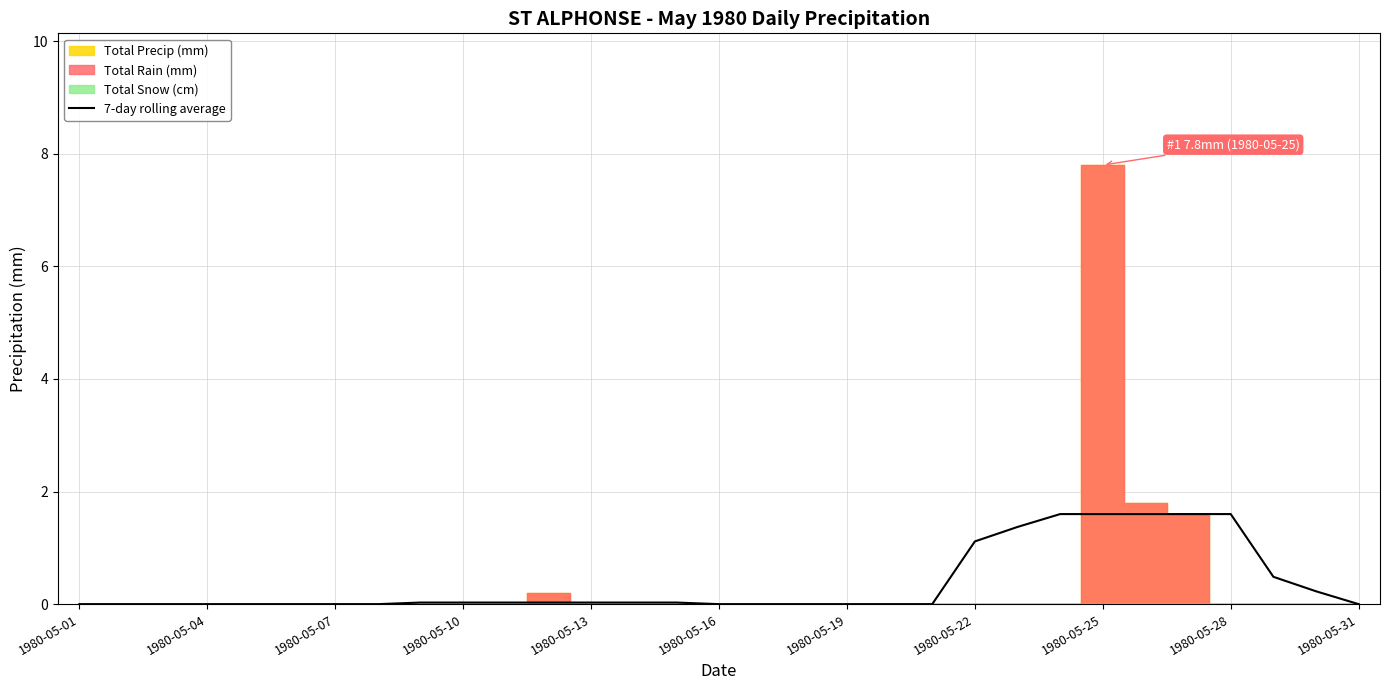

True or false: 7-day rolling average has a value of 0.0 at 1980-05-04.

True